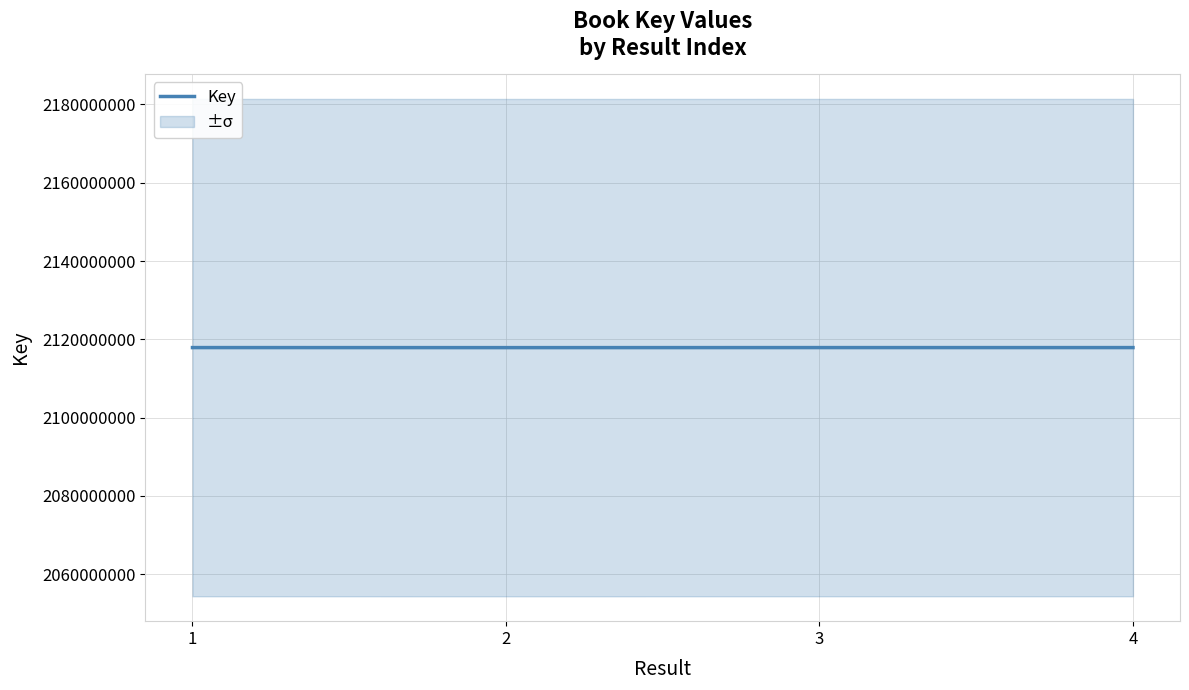

What is the difference between the values at 1 and 3?

936